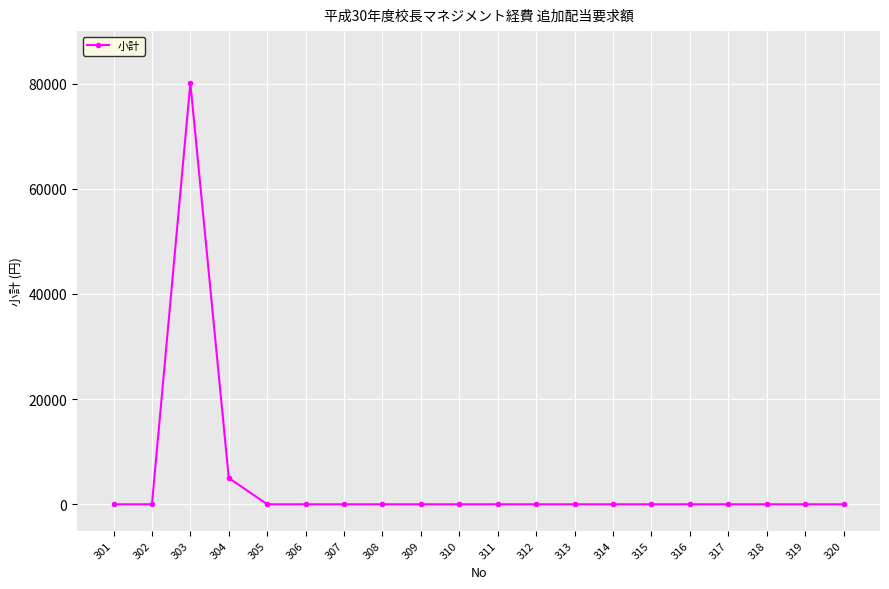

Count the number of values greater than 0.

2